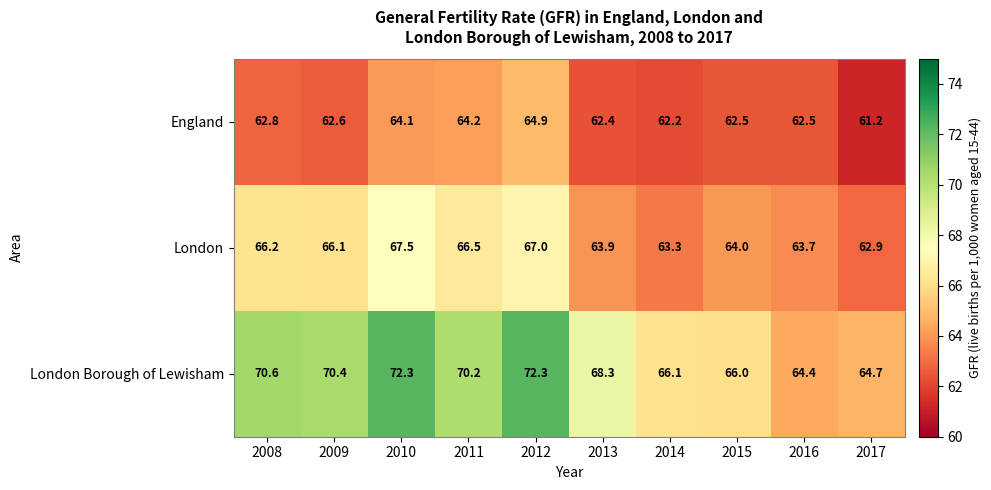

What is the sum of all London Borough of Lewisham values?

685.3